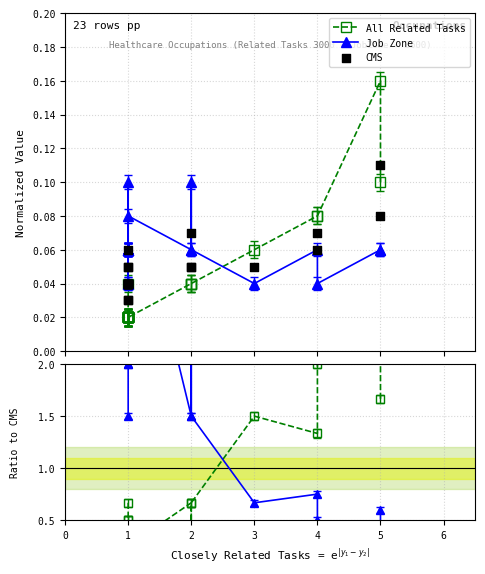

Which series has the largest total across all categories?

Job Zone